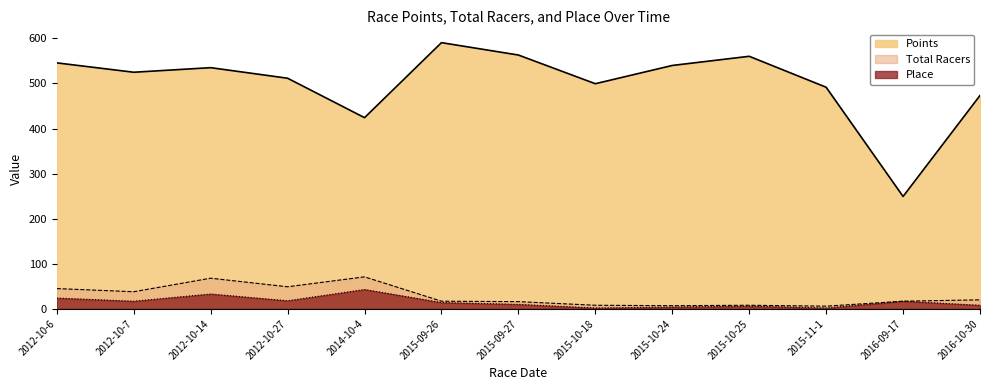

Reading left to right, what are all the values shown in this chart?

Points: 545.8	525.0	535.1	511.7	424.2	590.6	563.1	499.5	540.0	560.3	491.7	249.4	473.4
Total Racers: 45.0	38.0	68.0	49.0	71.0	17.0	16.0	8.0	7.0	8.0	6.0	17.0	20.0
Place: 24.0	17.0	33.0	18.0	43.0	14.0	10.0	2.0	4.0	6.0	2.0	17.0	8.0